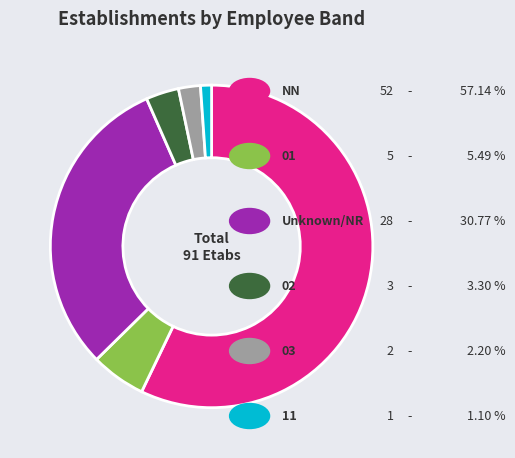

Is there any slice that represents more than half of the pie?

Yes